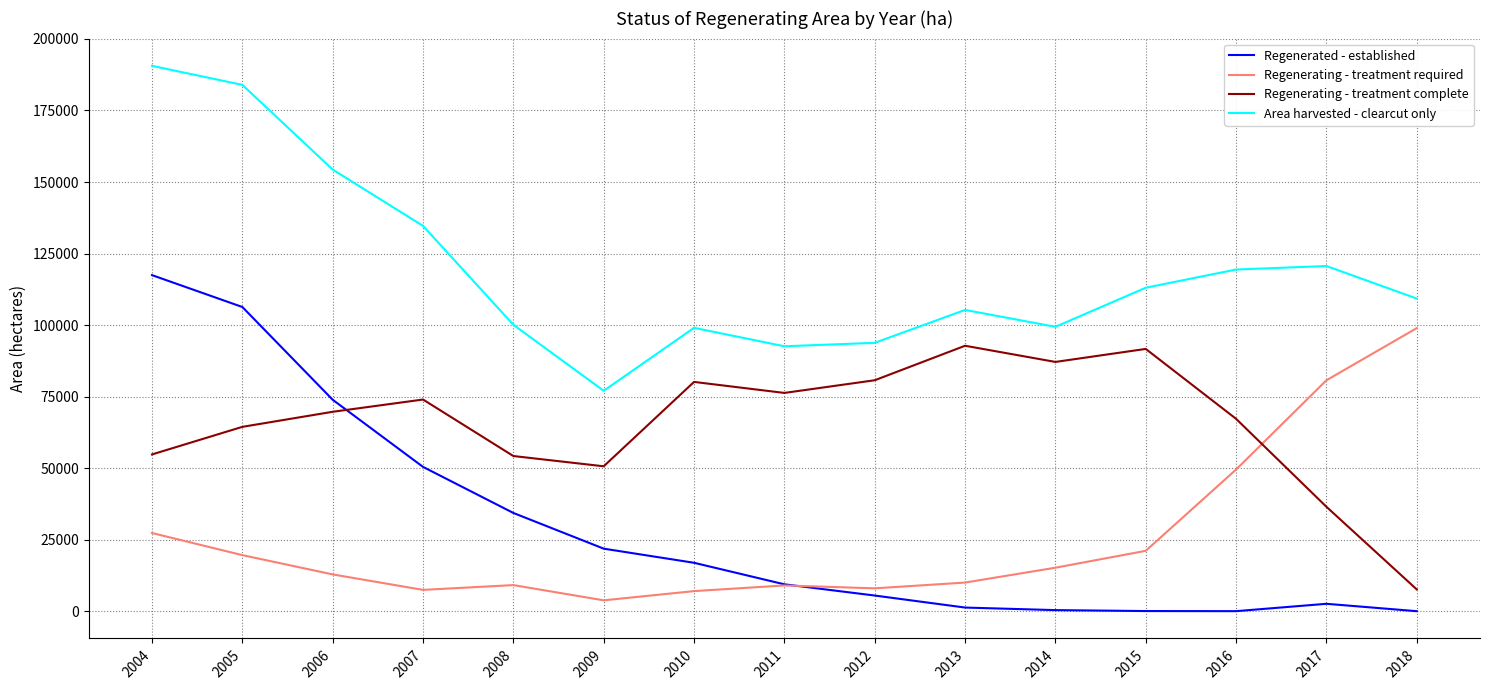

What is the total value across all series at 2017?

240437